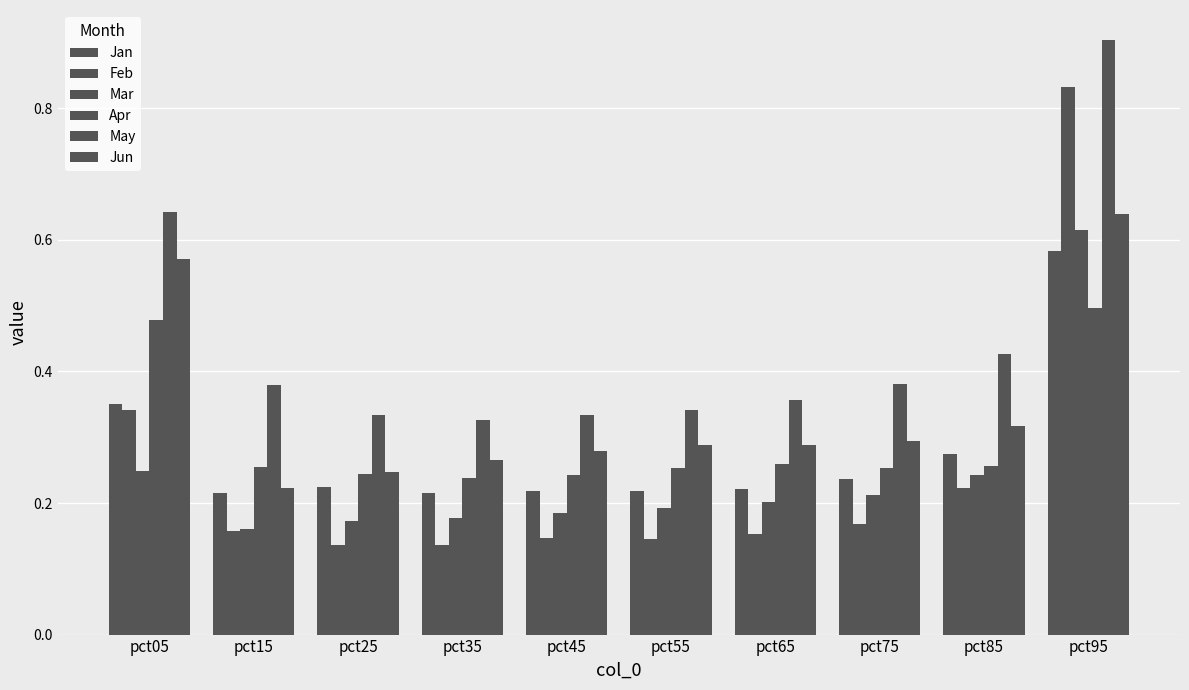

At which category is the sum across all series the highest?

pct95